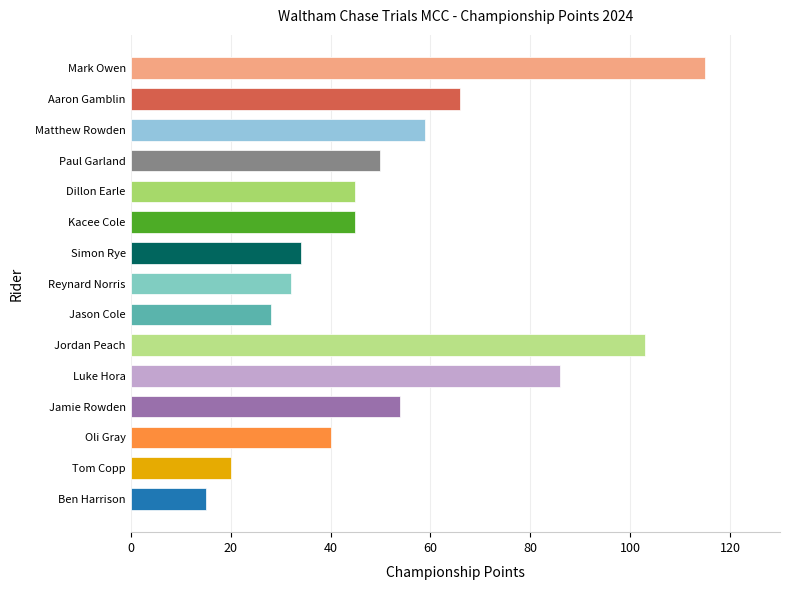

What is the change in value from Tom Copp to Kacee Cole?

+25